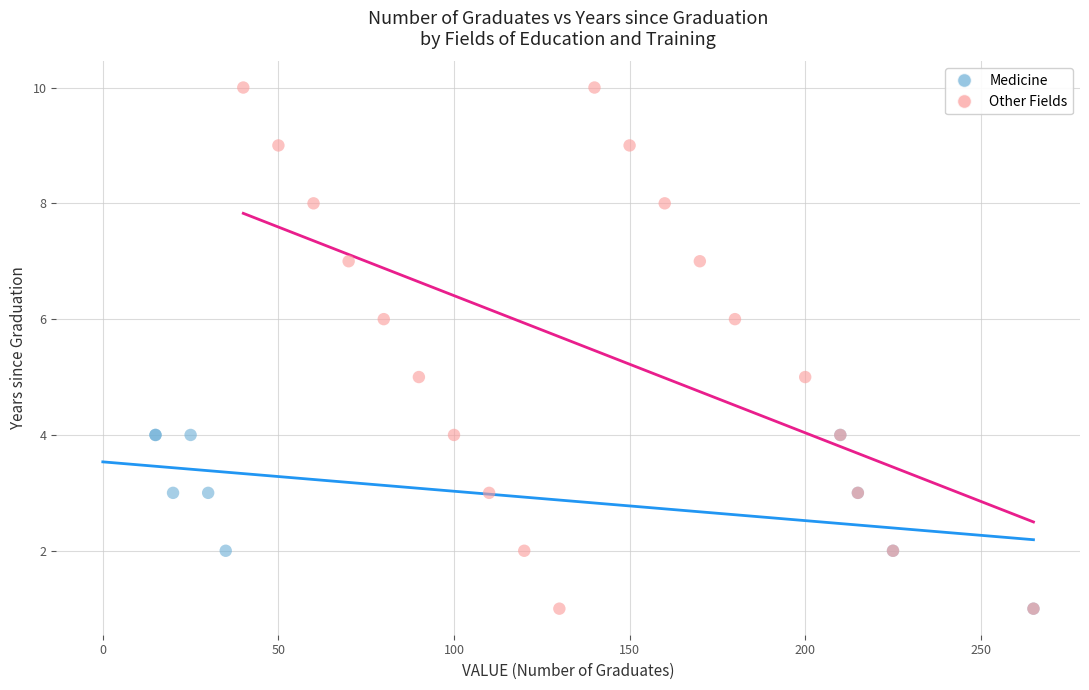

Which series reaches the maximum Y coordinate?

Other Fields